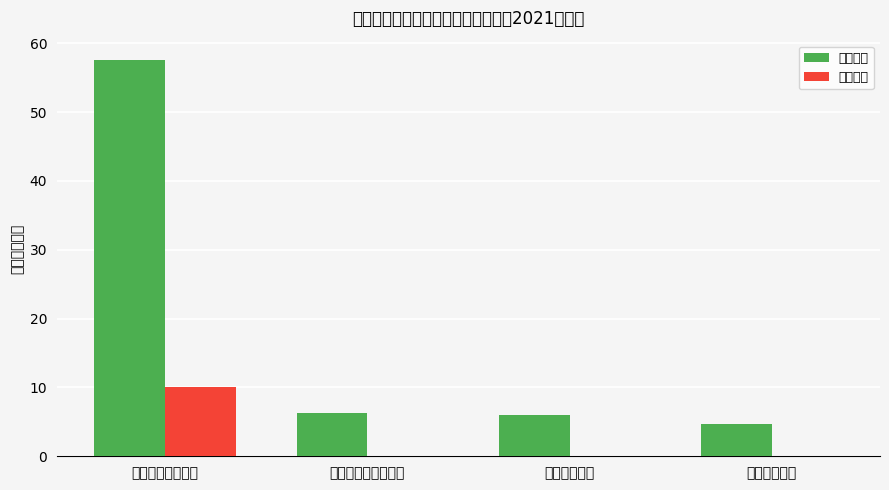

Reading left to right, list all the values displayed in this chart.

基本支出: 一般公共服务支出=57.5	社会保障和就业支出=6.2	卫生健康支出=6.0	住房保障支出=4.7
项目支出: 一般公共服务支出=10.0	社会保障和就业支出=0.0	卫生健康支出=0.0	住房保障支出=0.0